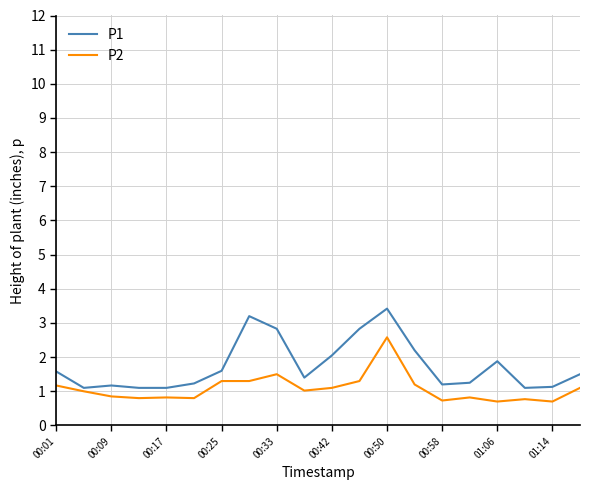

What is the minimum value for P2?

0.7